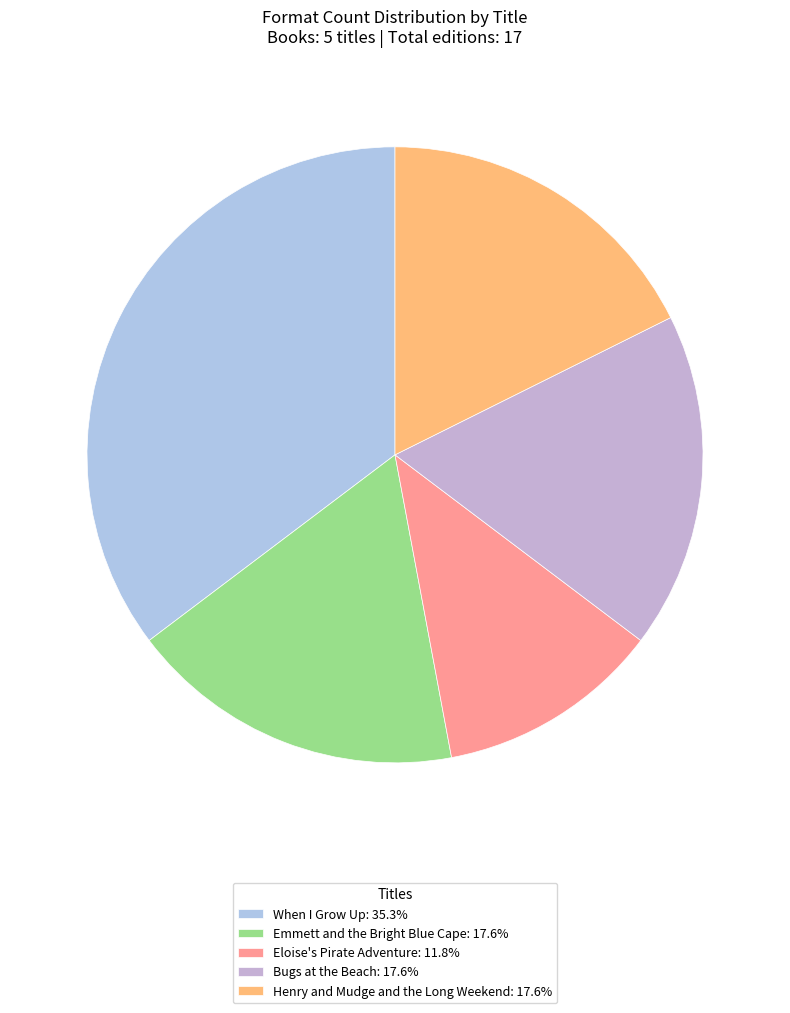

Is the sum of Henry and Mudge and the Long Weekend and Emmett and the Bright Blue Cape greater than half?

No